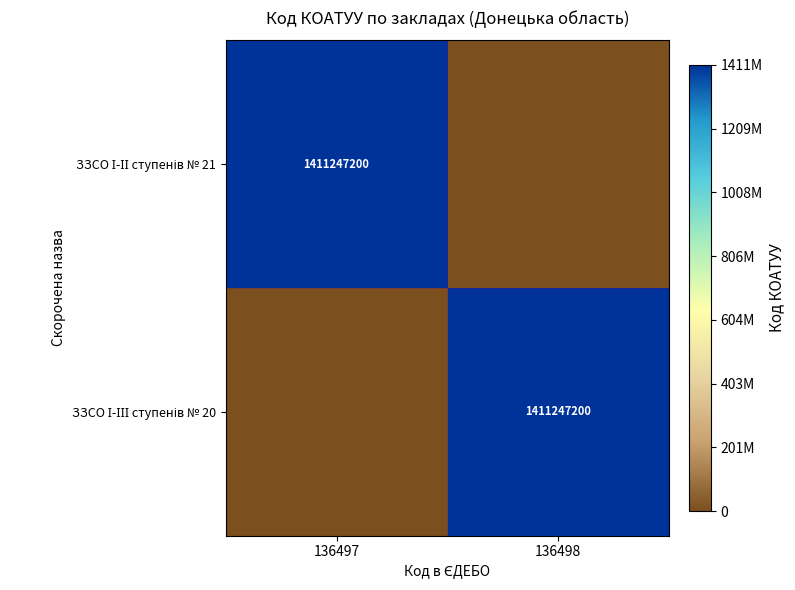

True or false: ЗЗСО І-ІІ ступенів № 21 has a value of 0 at 136498.

True